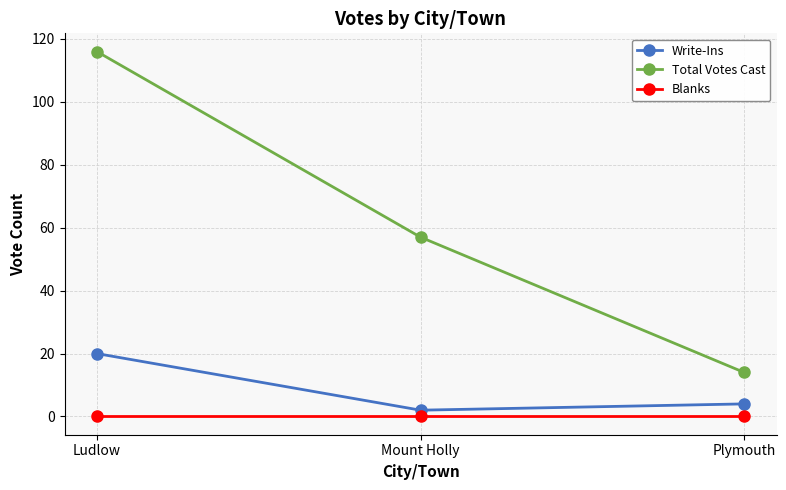

At how many categories does at least one series exceed 5?

3